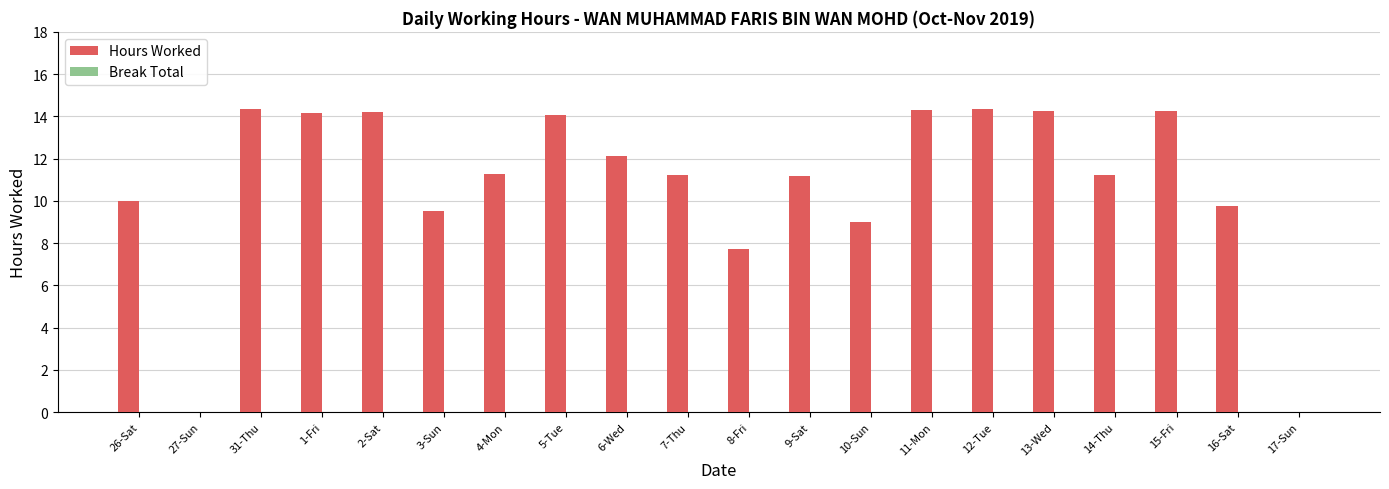

What is the sum of all values?

217.0